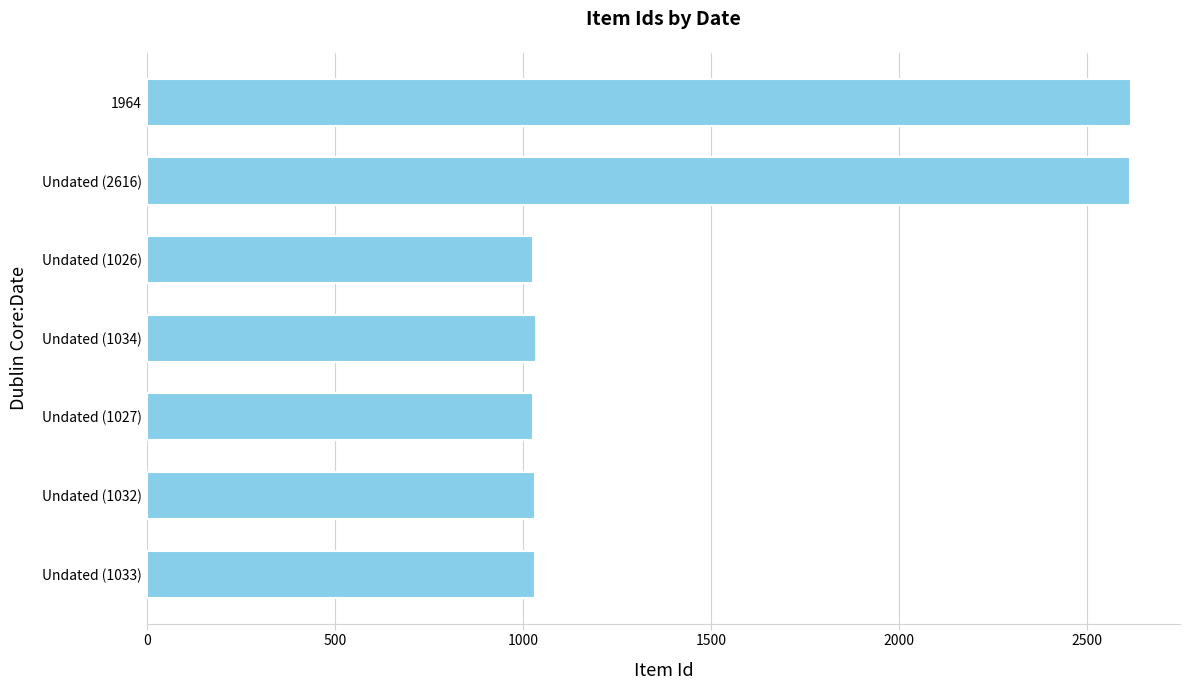

What is the label of the 7th bar from the top?

Undated (1033)